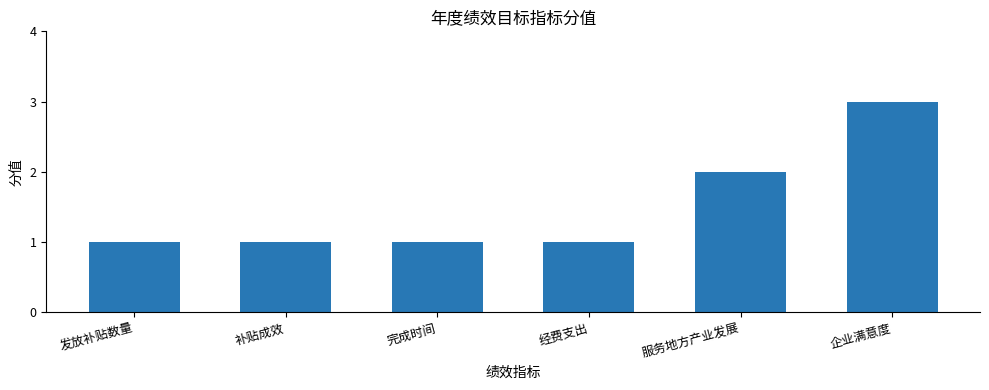

At which category does the chart reach its peak across all series?

企业满意度